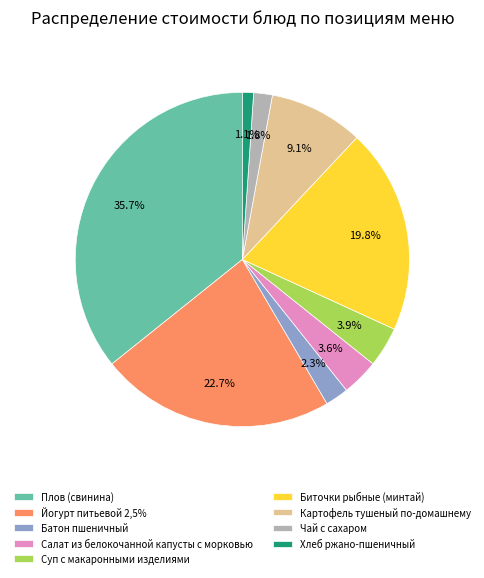

To the nearest percent, what is the difference between the largest and smallest slice percentages?

35%